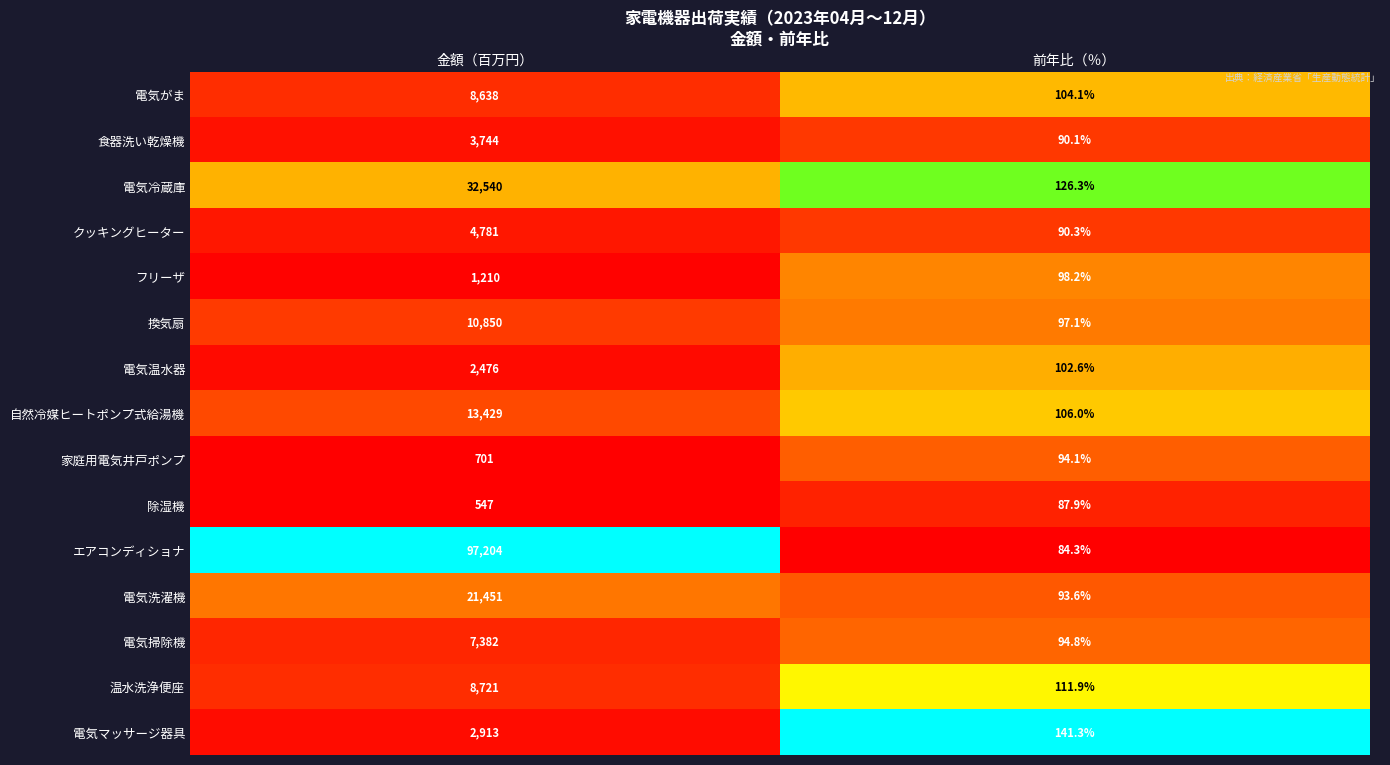

Reading left to right, extract all data points from this chart.

電気がま: 8638.0	104.1
食器洗い乾燥機: 3744.0	90.1
電気冷蔵庫: 32540.0	126.3
クッキングヒーター: 4781.0	90.3
フリーザ: 1210.0	98.2
換気扇: 10850.0	97.1
電気温水器: 2476.0	102.6
自然冷媒ヒートポンプ式給湯機: 13429.0	106.0
家庭用電気井戸ポンプ: 701.0	94.1
除湿機: 547.0	87.9
エアコンディショナ: 97204.0	84.3
電気洗濯機: 21451.0	93.6
電気掃除機: 7382.0	94.8
温水洗浄便座: 8721.0	111.9
電気マッサージ器具: 2913.0	141.3